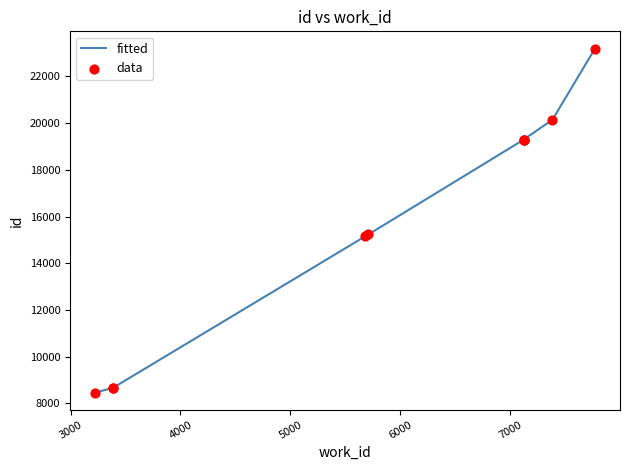

Which series reaches the maximum Y coordinate?

fitted